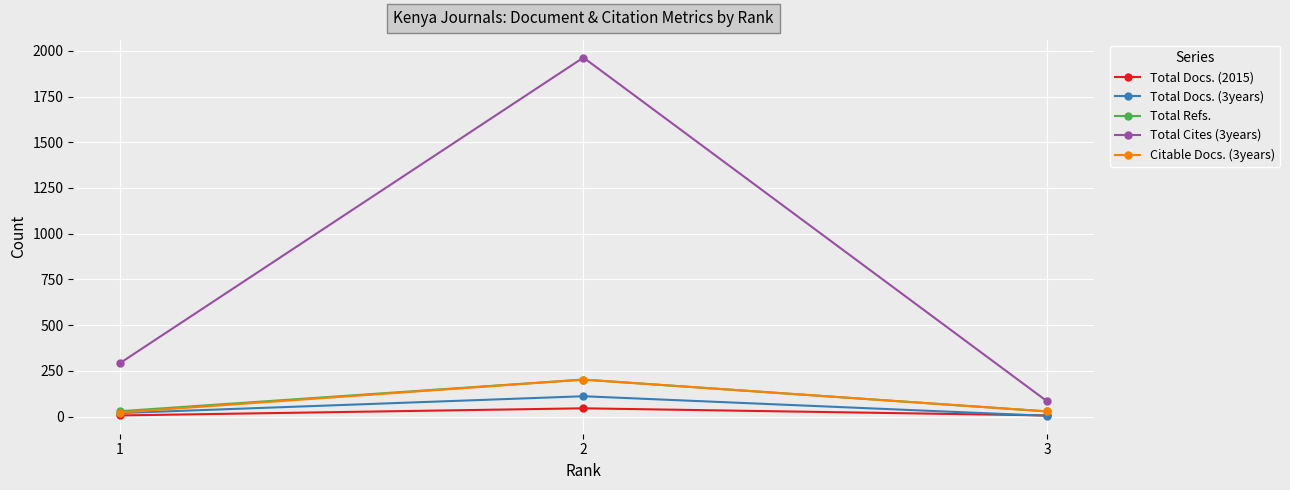

Is it true that Total Docs. (3years) equals 111 at 2?

True